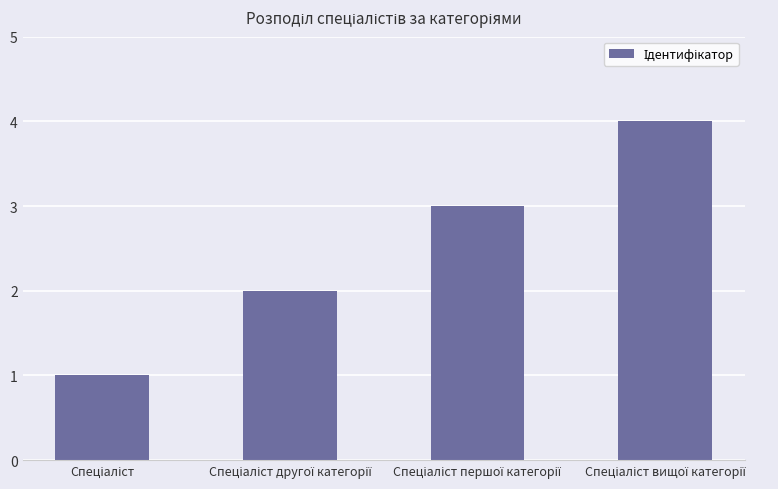

What is the maximum value shown in the chart?

4